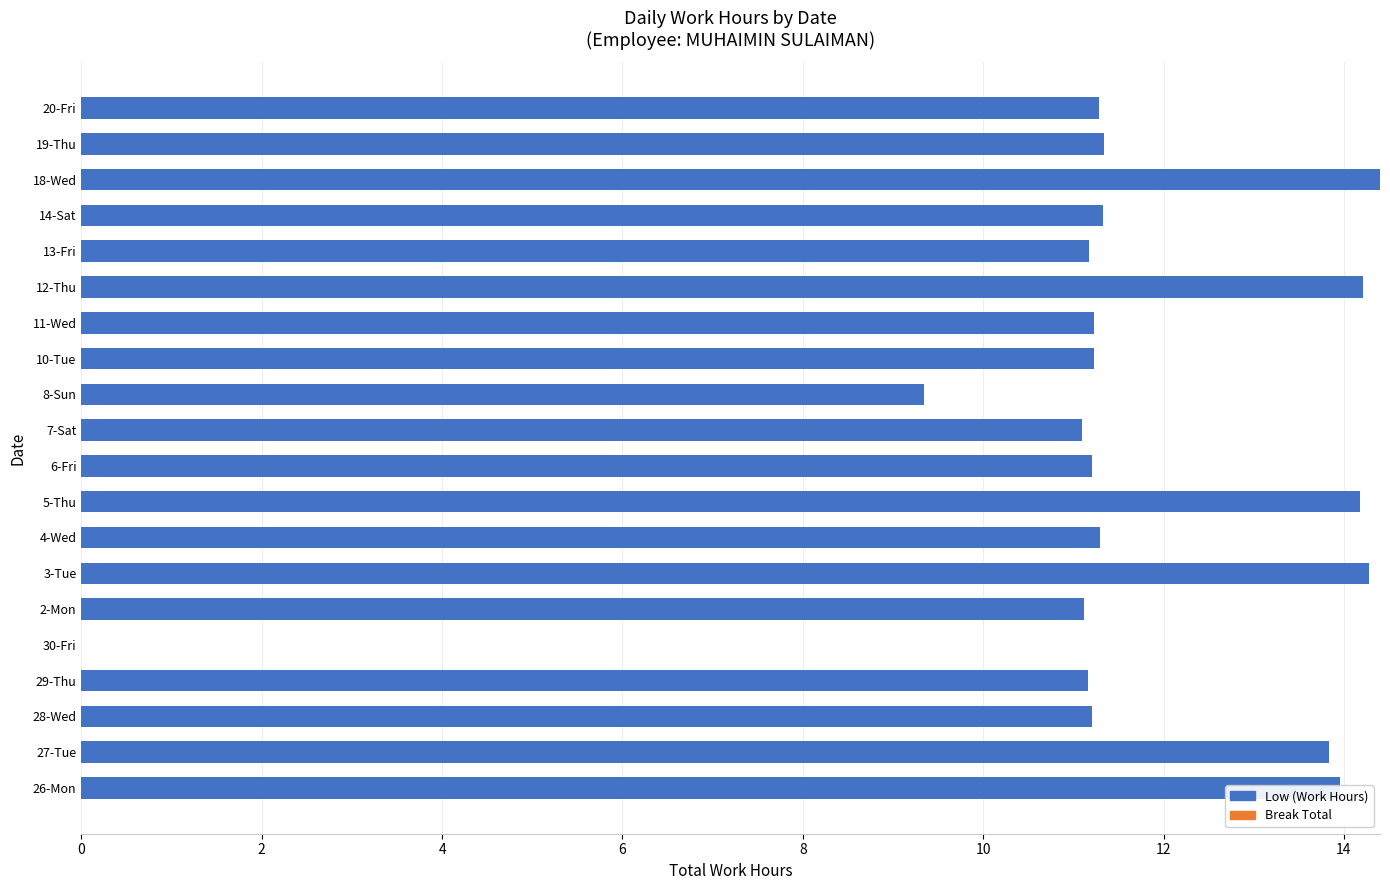

Is it true that the value at 2-Mon is 16.1?

False